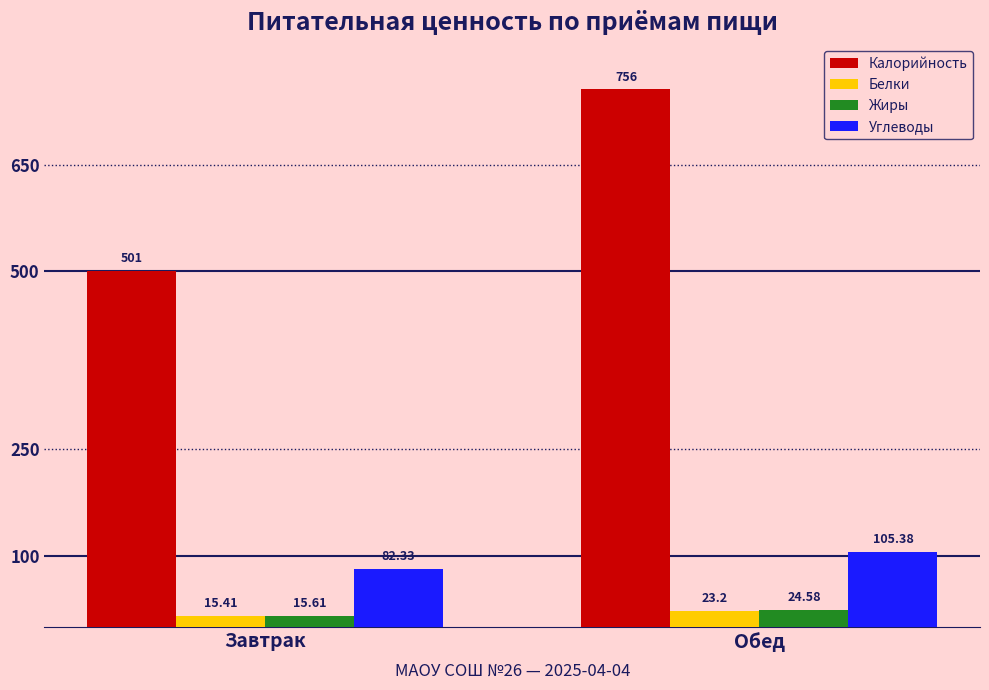

Between Завтрак and Обед, which series saw the biggest shift?

Калорийность